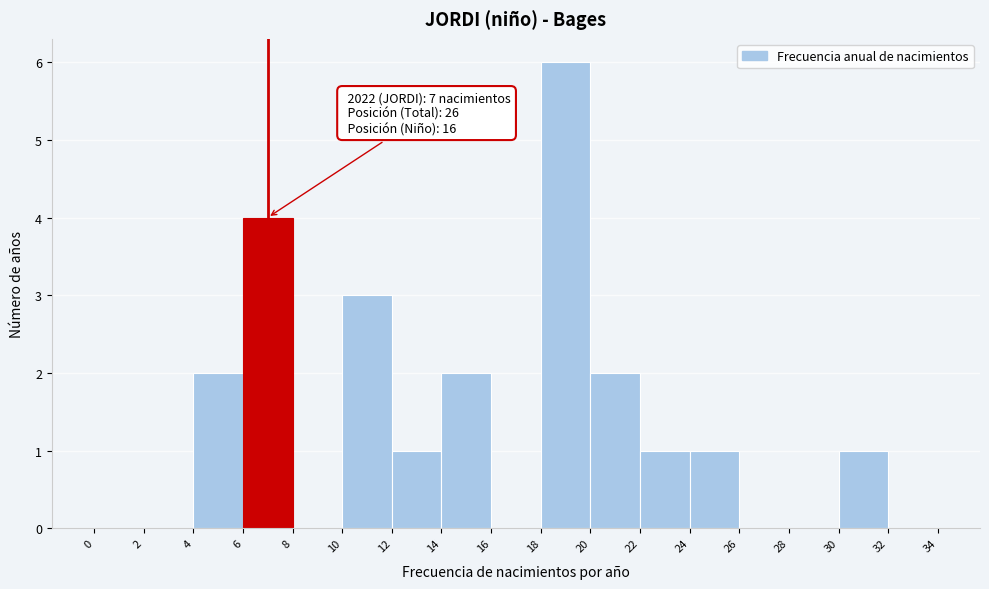

Which range on the x-axis has the tallest bar?

18 to 20